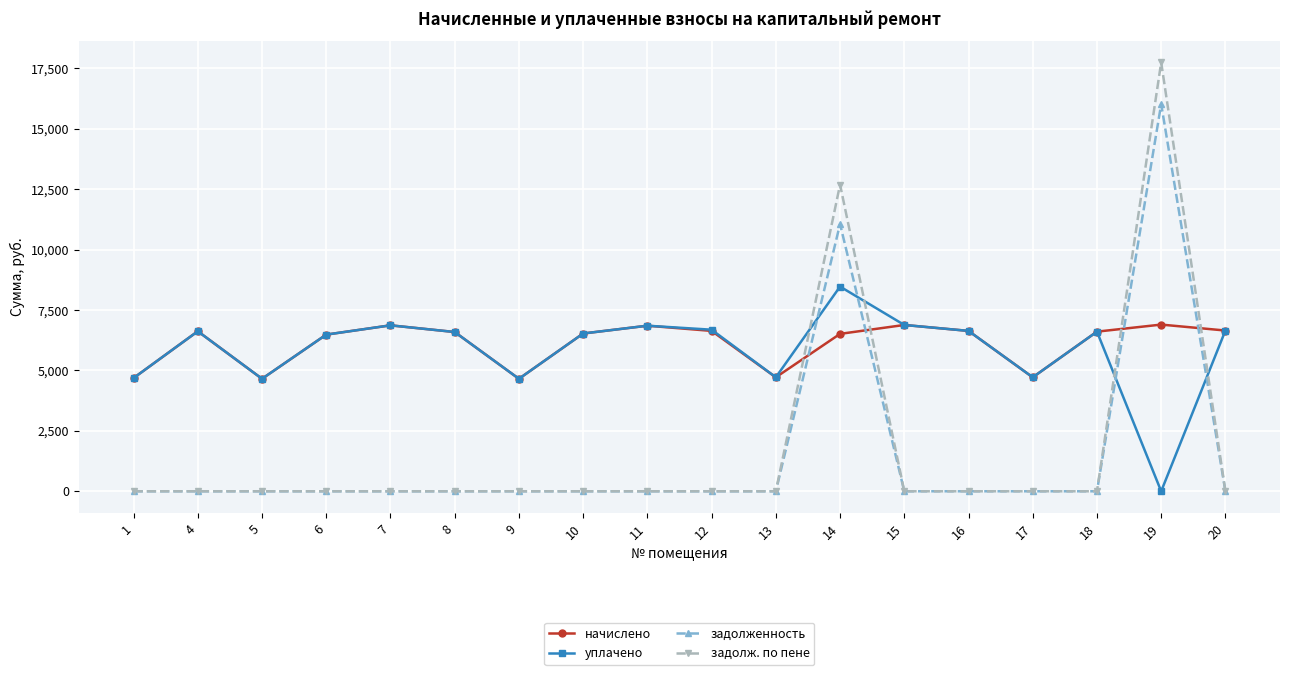

List the series in order of their peak value, lowest first.

начислено, уплачено, задолженность, задолж. по пене